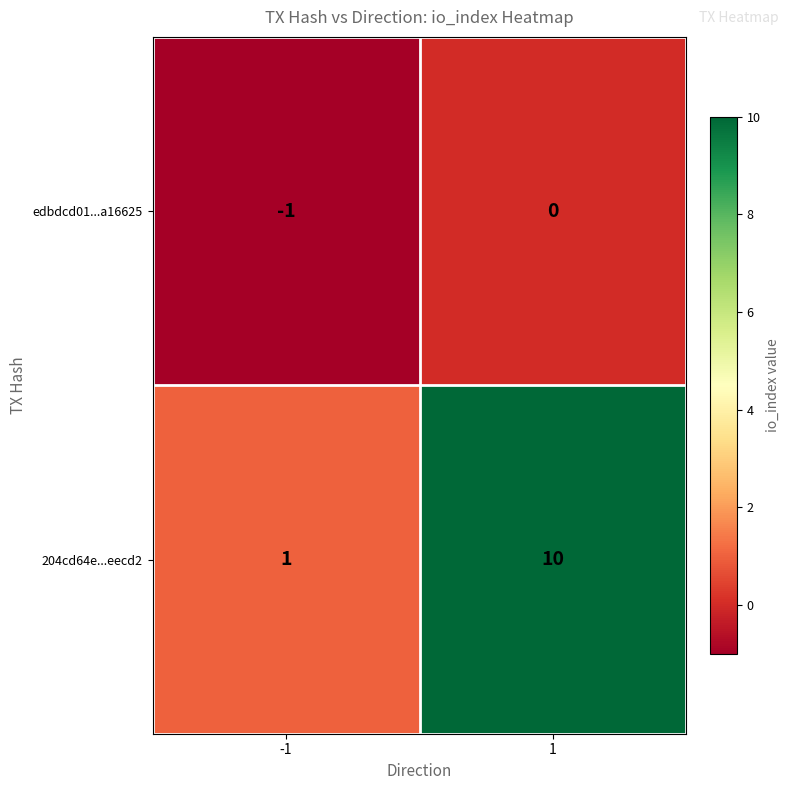

List the series in order of their overall mean, highest first.

204cd64e...eecd2, edbdcd01...a16625